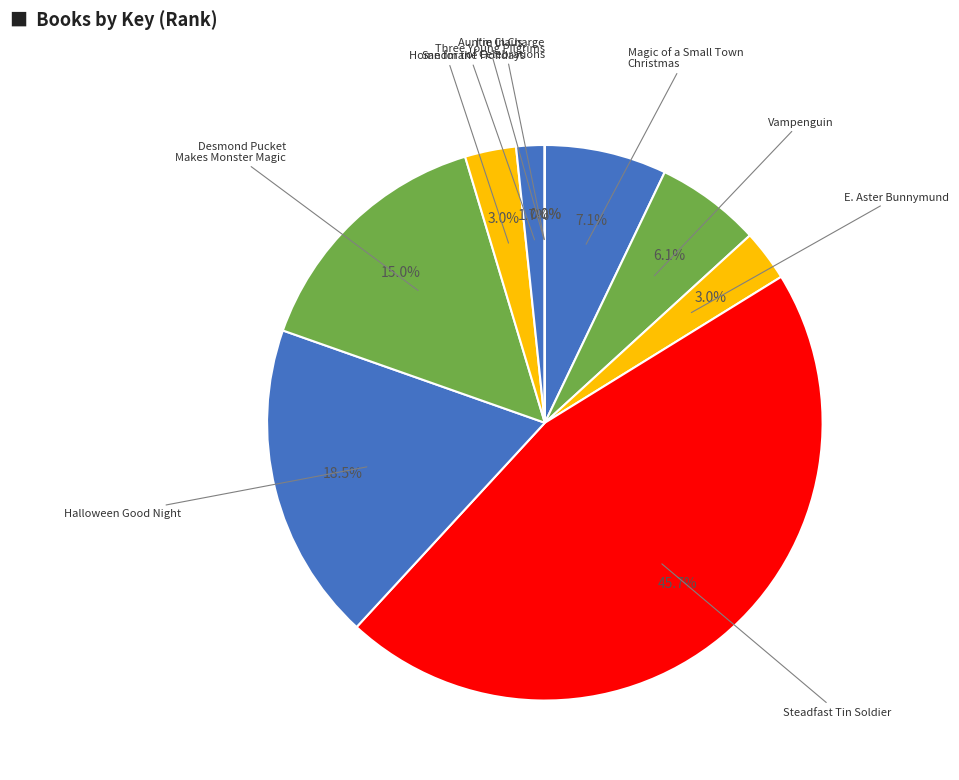

How many segments does this pie chart have?

10